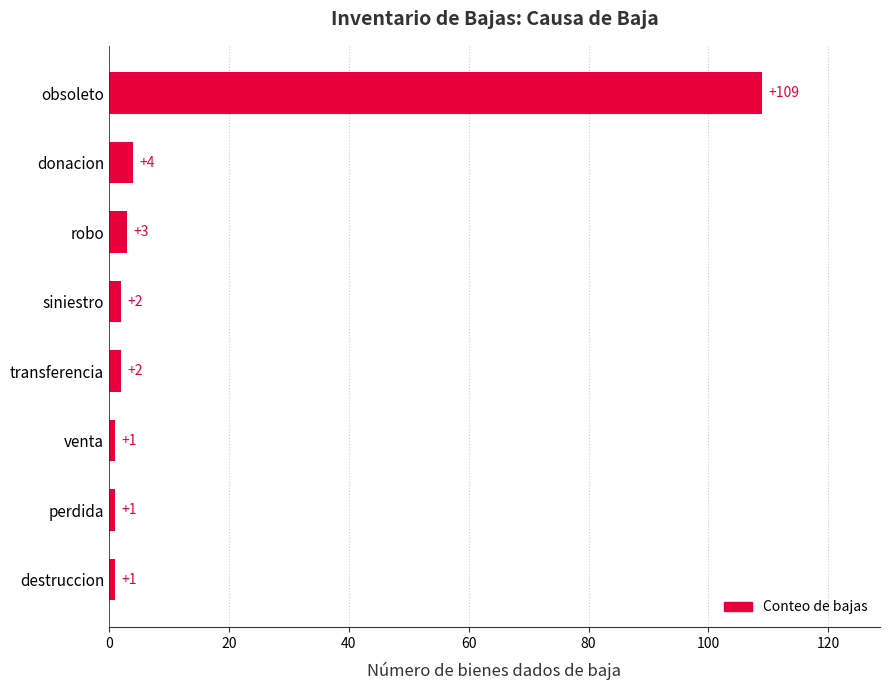

The chart shows a value of 1 at destruccion. True or false?

True